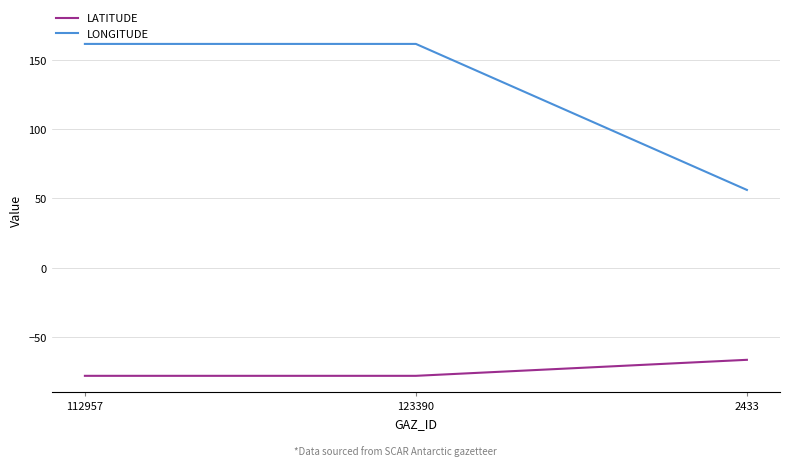

What is the sum of the LATITUDE values at 123390 and 2433?

-144.1